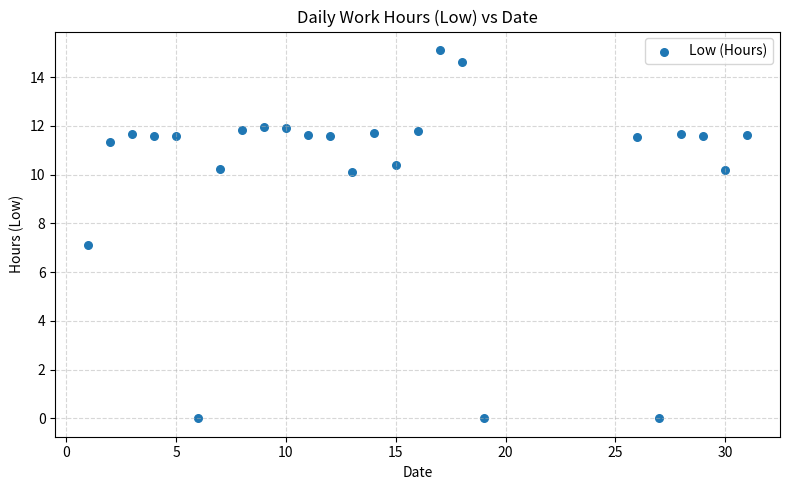

What is the range of Y values (max minus min)?

15.1